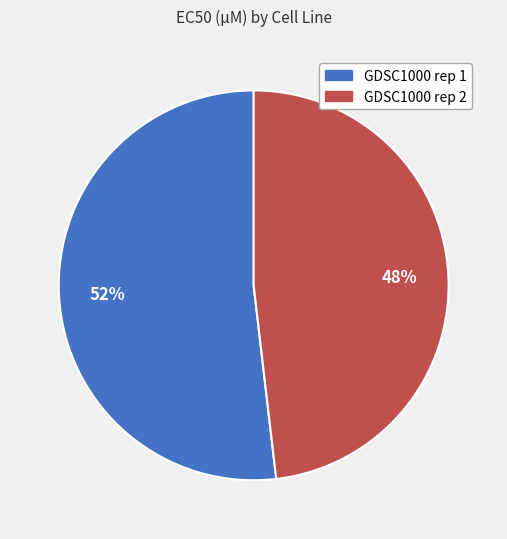

Which slice represents more than half of the pie?

GDSC1000 rep 1